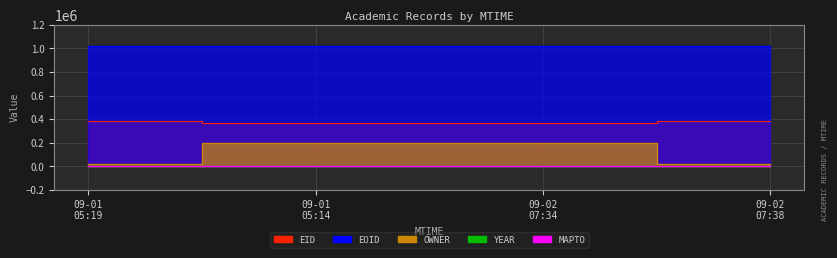

True or false: EOID has a value of 1018716 at 09-02 07:34.

True